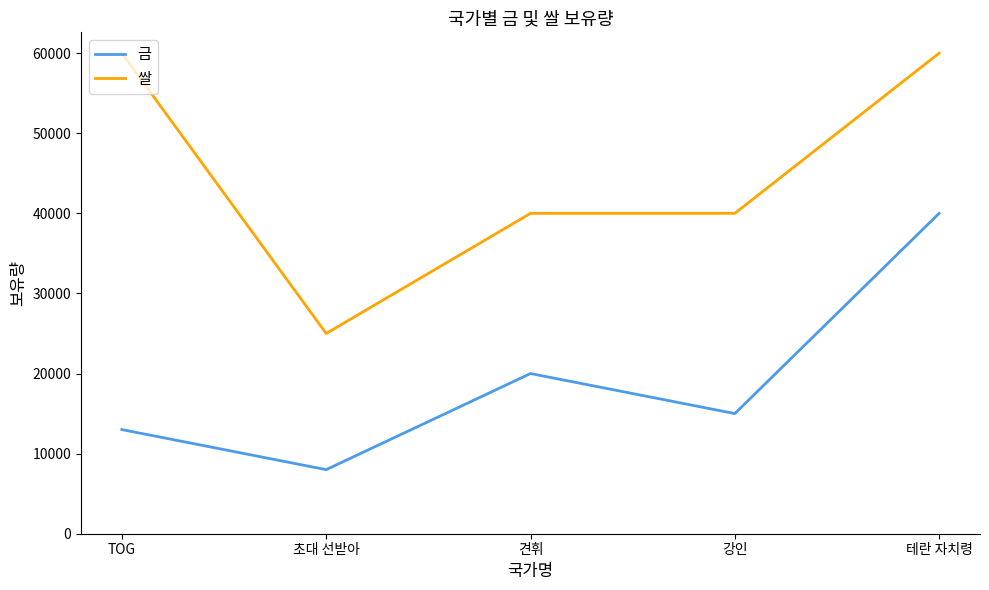

List the series in order of their peak value, lowest first.

금, 쌀